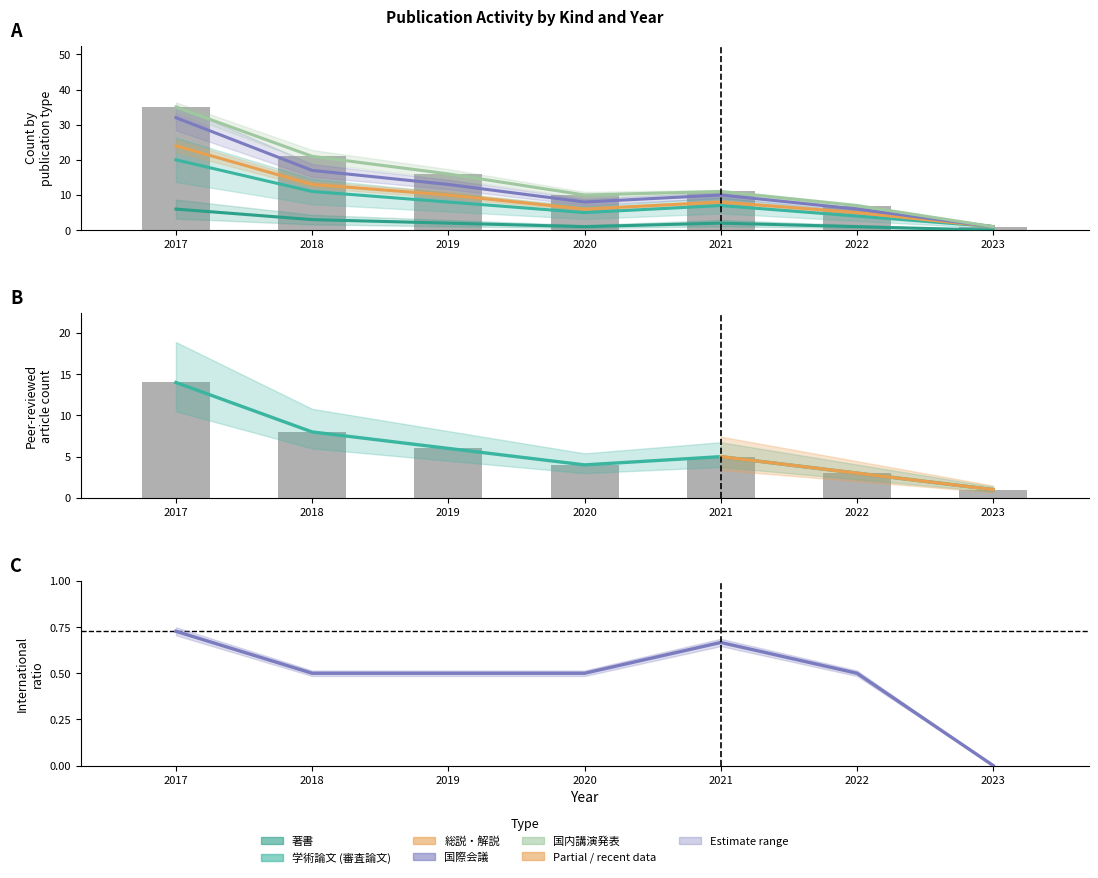

What are all the series names shown in the legend?

著書, 学術論文 (審査論文), 総説・解説, 国際会議, 国内講演発表